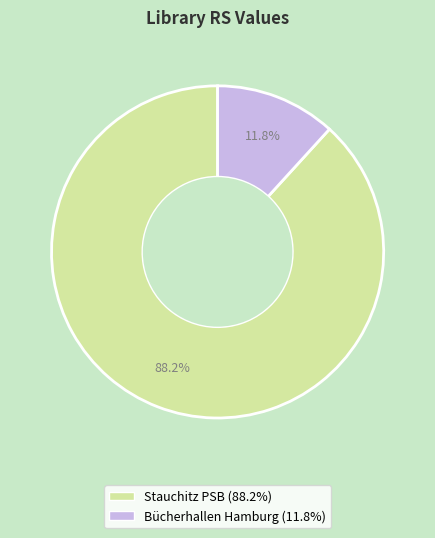

To the nearest percent, what percentage of the pie is Bücherhallen Hamburg?

12%